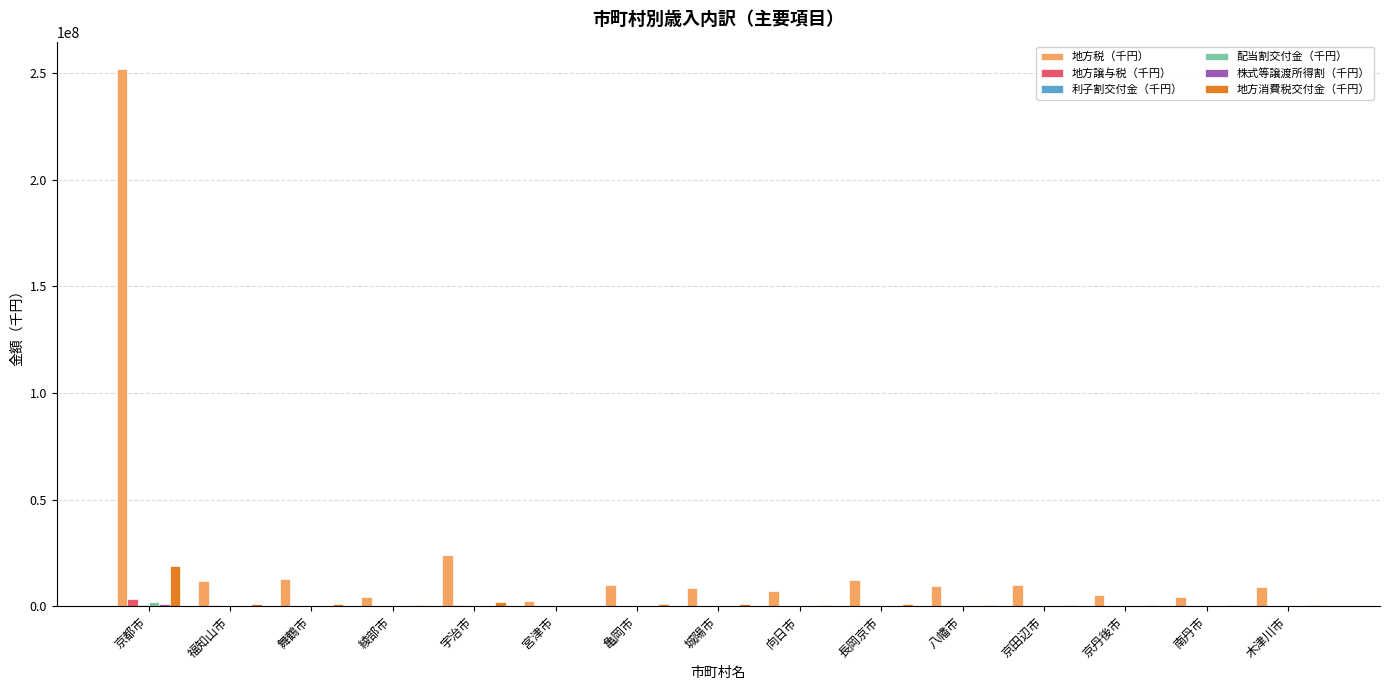

Is the value of 地方税（千円） at 舞鶴市 greater than the value of 地方消費税交付金（千円） at 京丹後市?

Yes